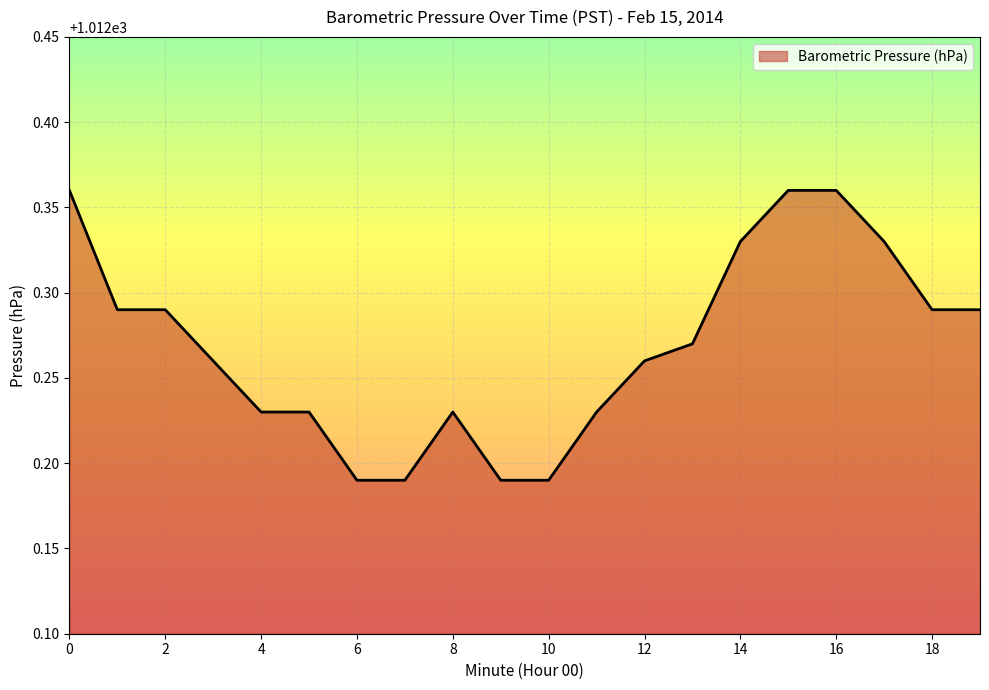

List the labels in order of value, smallest first.

6, 7, 9, 10, 4, 5, 8, 11, 3, 12, 13, 1, 2, 18, 19, 14, 17, 0, 15, 16